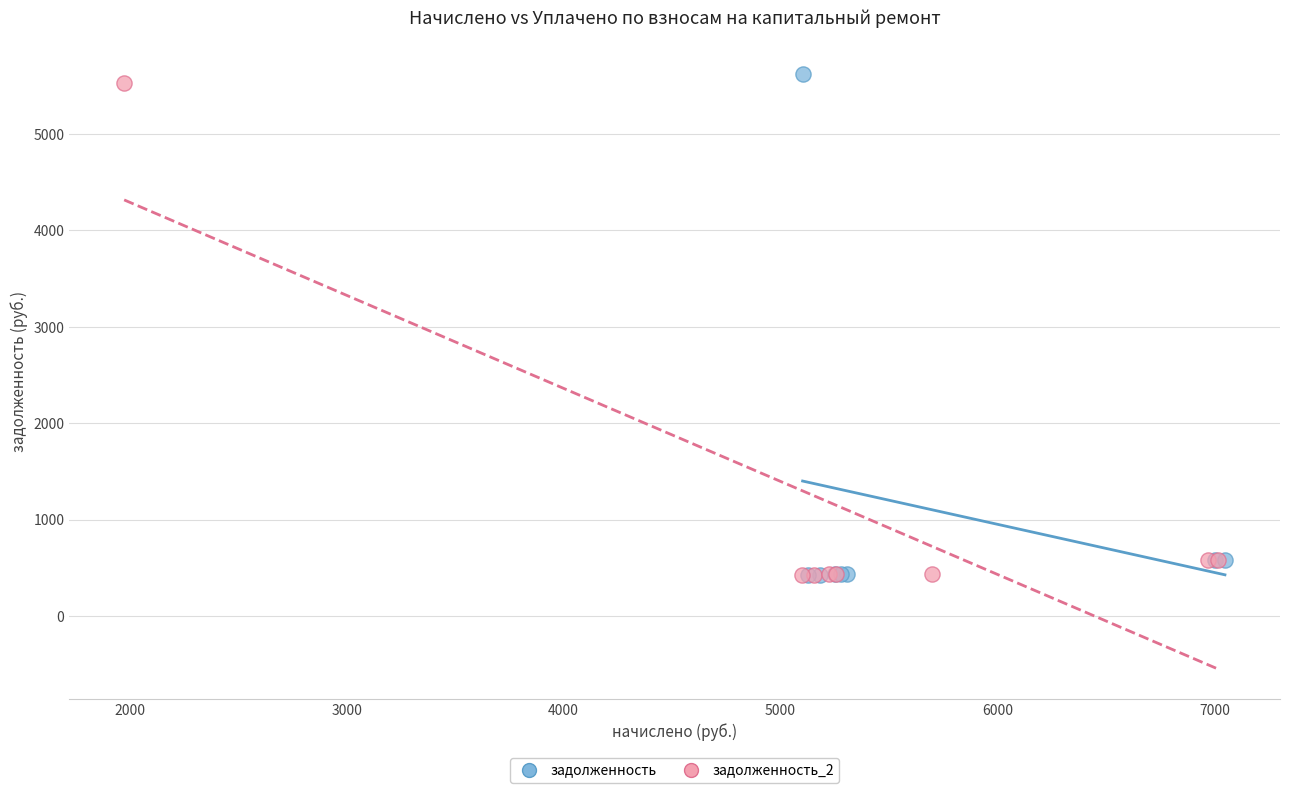

Which series reaches the maximum Y coordinate?

задолженность